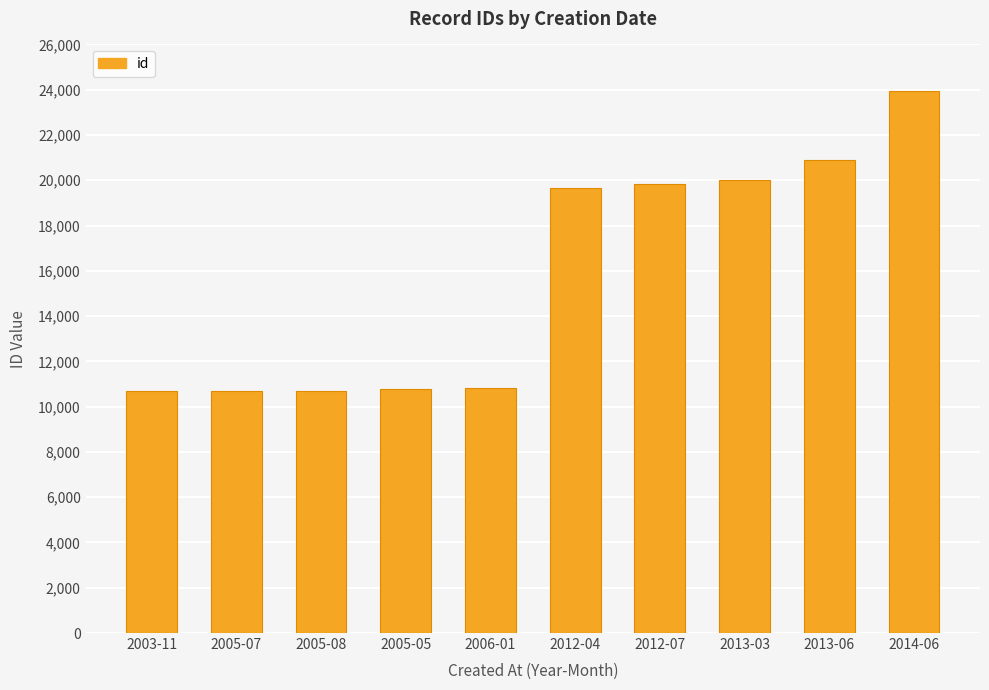

What is the difference between the maximum and minimum values?

13259